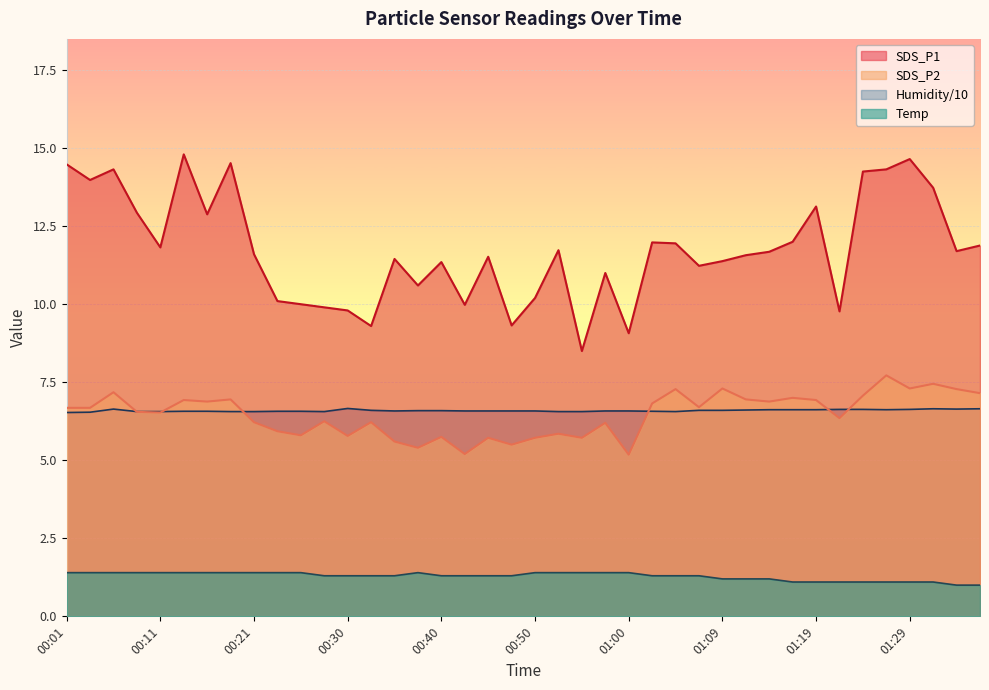

True or false: SDS_P1 has more than 2 interior local peaks.

True